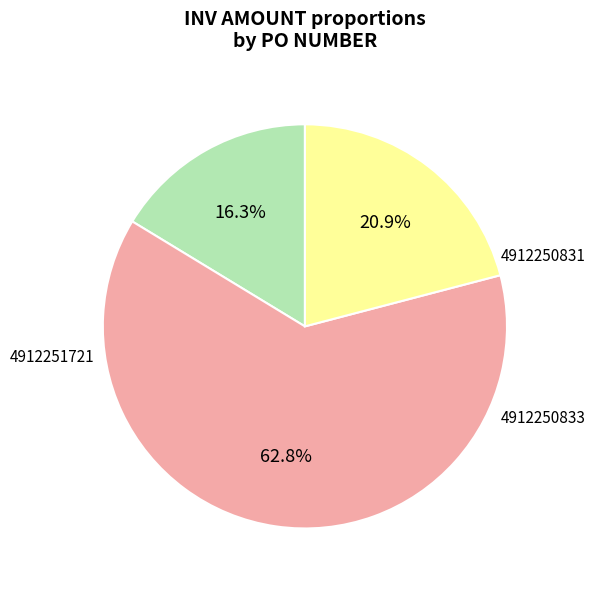

Is there any slice that represents more than half of the pie?

Yes